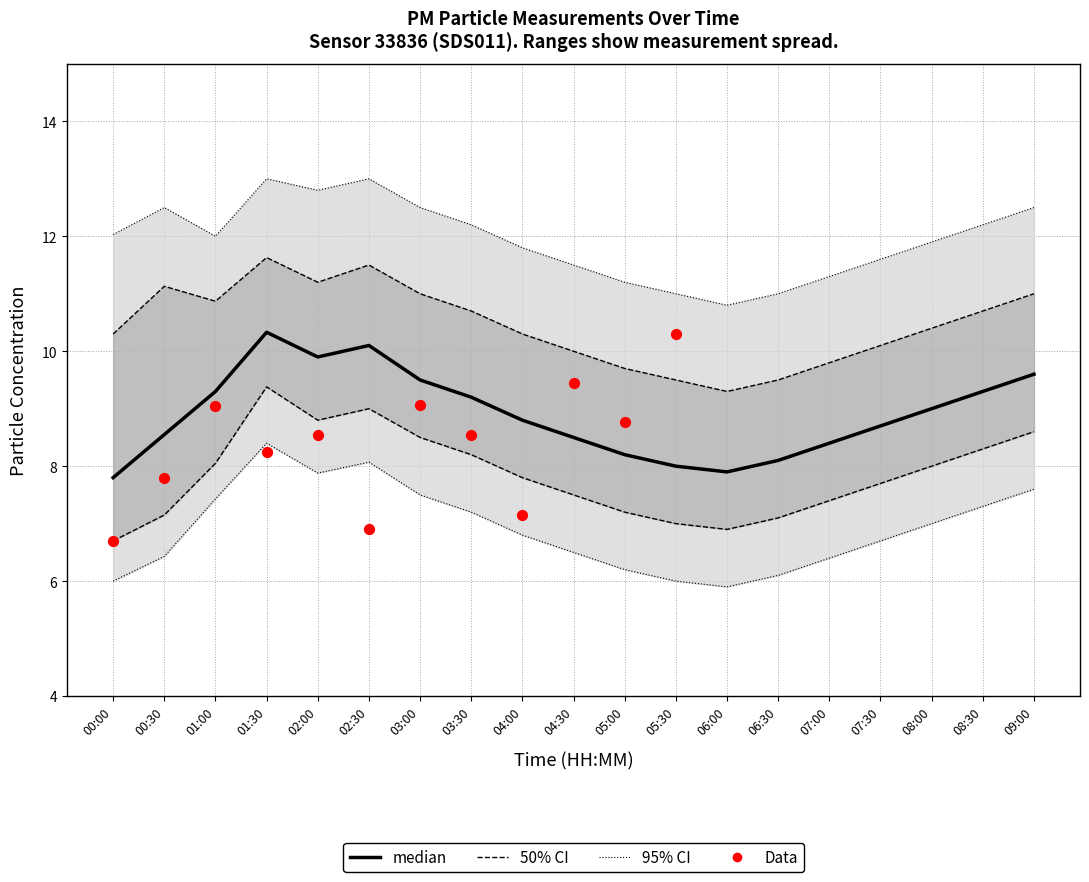

Which series contains the highest Y value?

P1_upper95